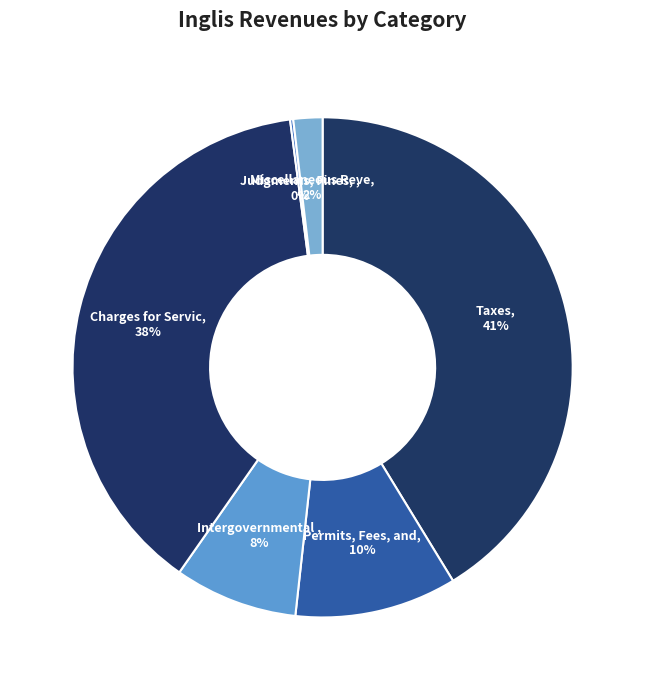

Which slice is the smallest?

Judgments, Fines, and Forfeits